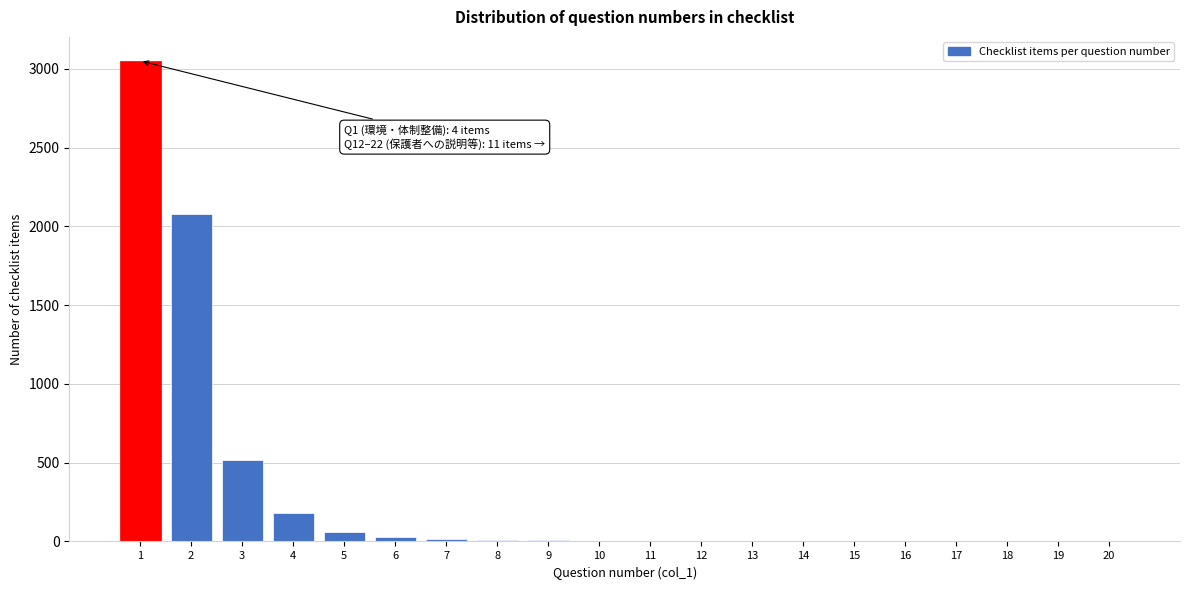

What is the greatest value displayed?

3050